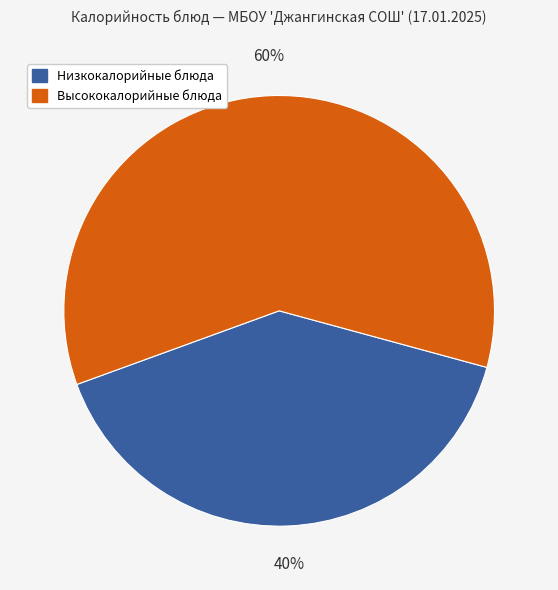

To the nearest percent, what is the average slice percentage?

50%